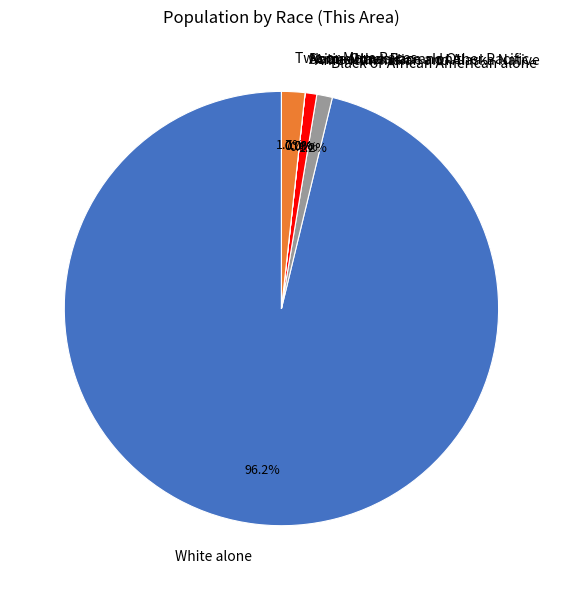

Which category accounts for the majority?

White alone